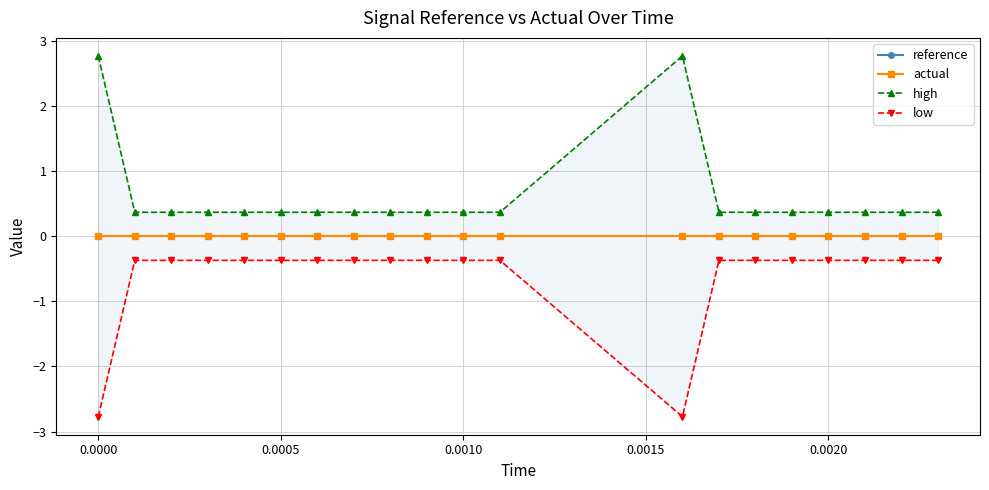

What is the average value of the low series?

-0.6